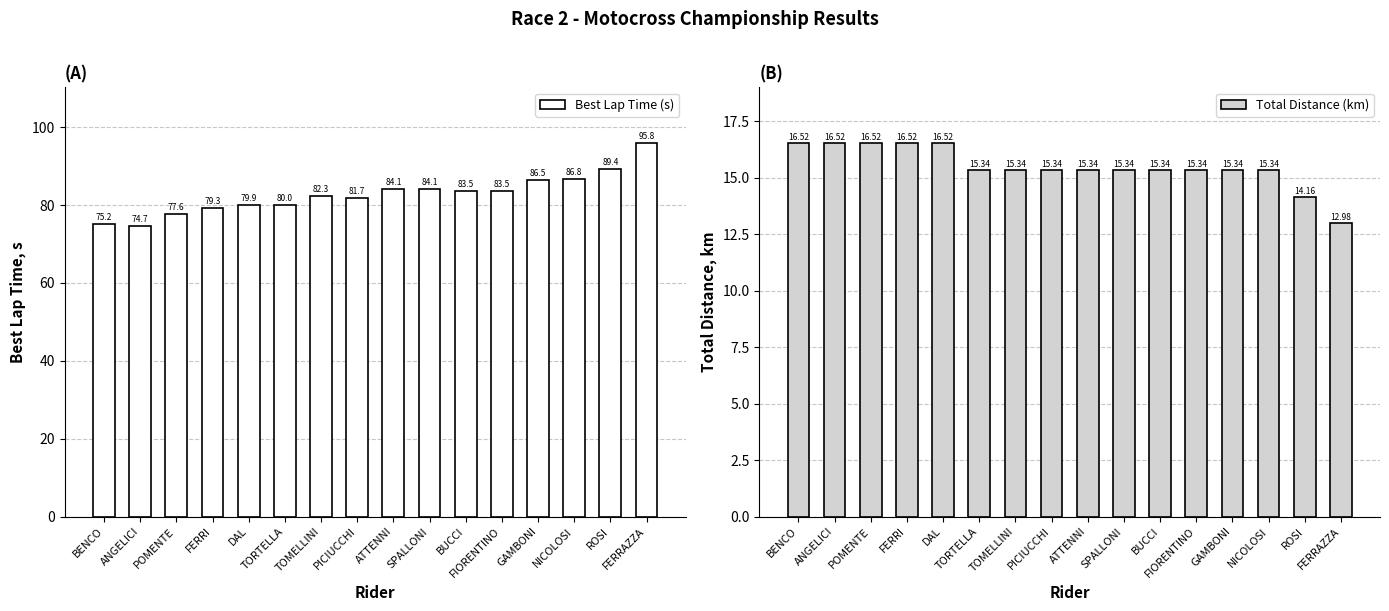

Reading left to right, extract all data points from this chart.

Best Lap Time (s): 75.2	74.7	77.6	79.3	79.9	80.0	82.3	81.7	84.1	84.1	83.5	83.5	86.5	86.8	89.4	95.8
Total Distance (km): 16.5	16.5	16.5	16.5	16.5	15.3	15.3	15.3	15.3	15.3	15.3	15.3	15.3	15.3	14.2	13.0